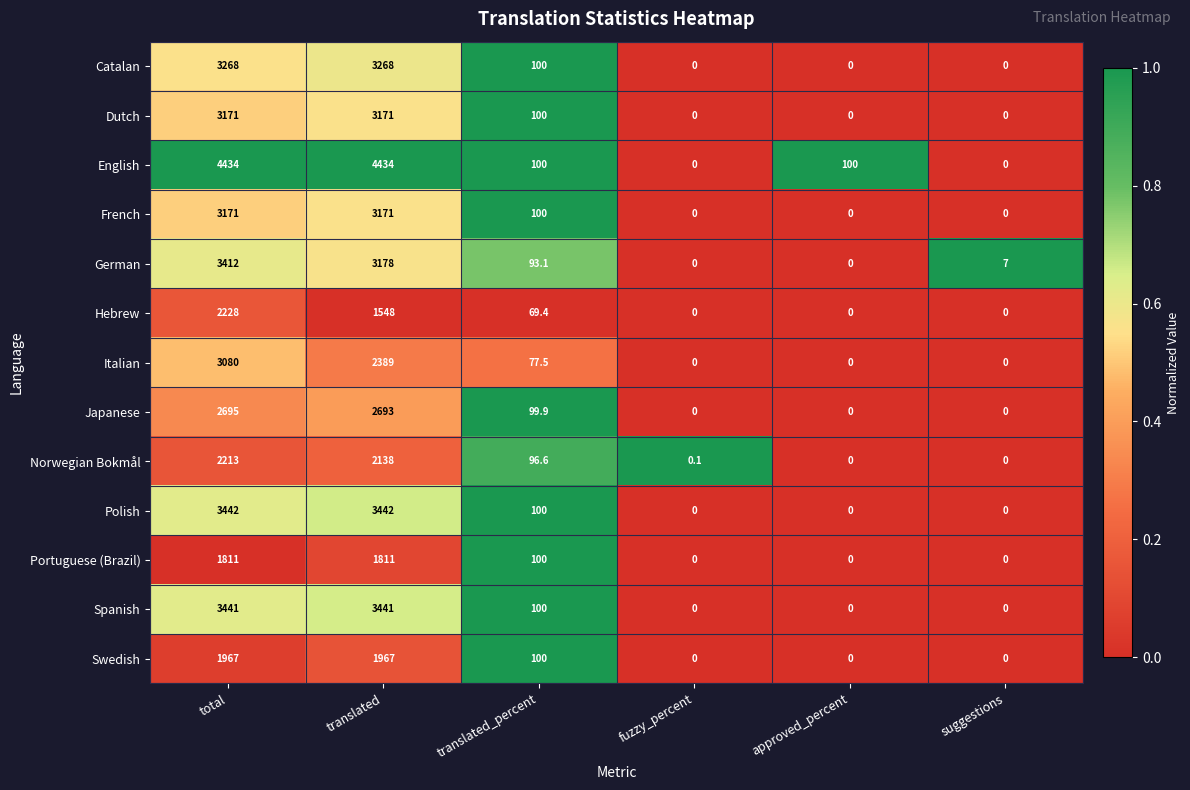

How many positive values does the Polish series have?

3